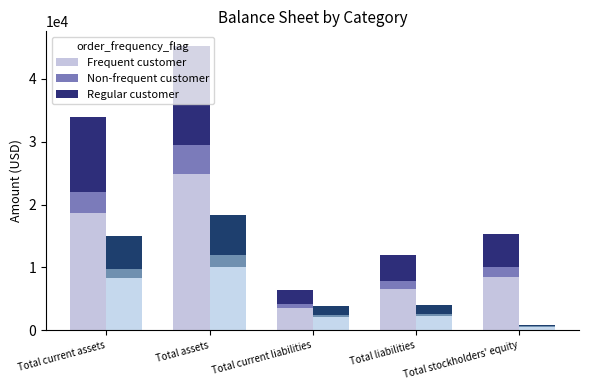

Is the value of Frequent customer at Total liabilities greater than the value of Regular customer at Total assets?

No